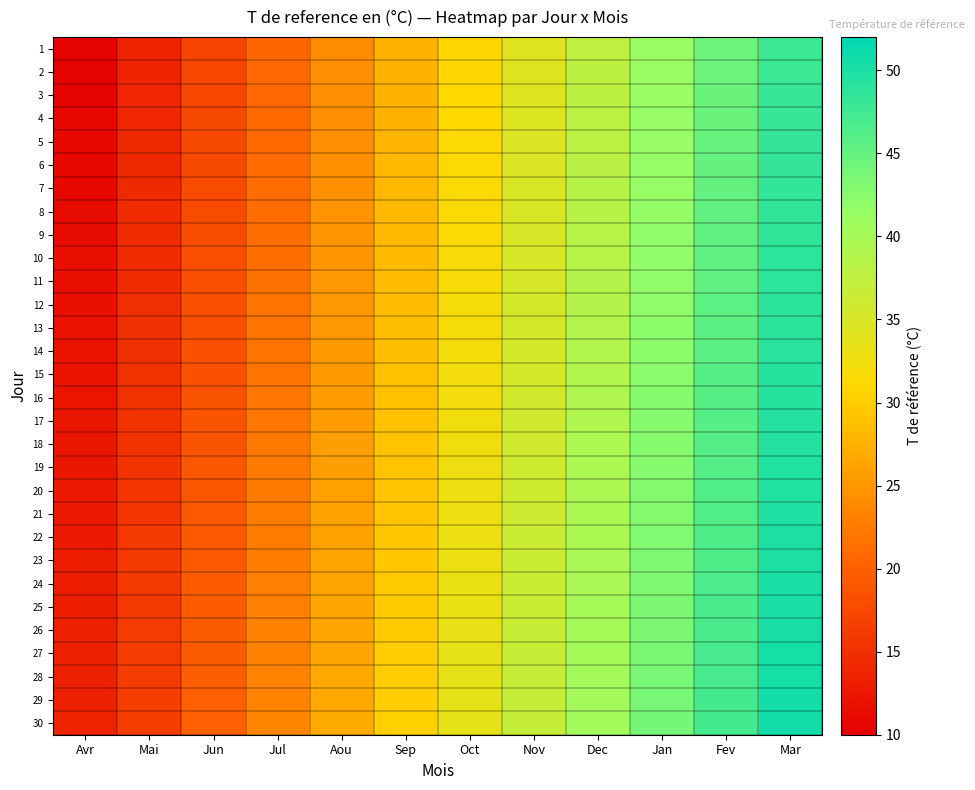

Which series changed the most between Oct and Fev?

6